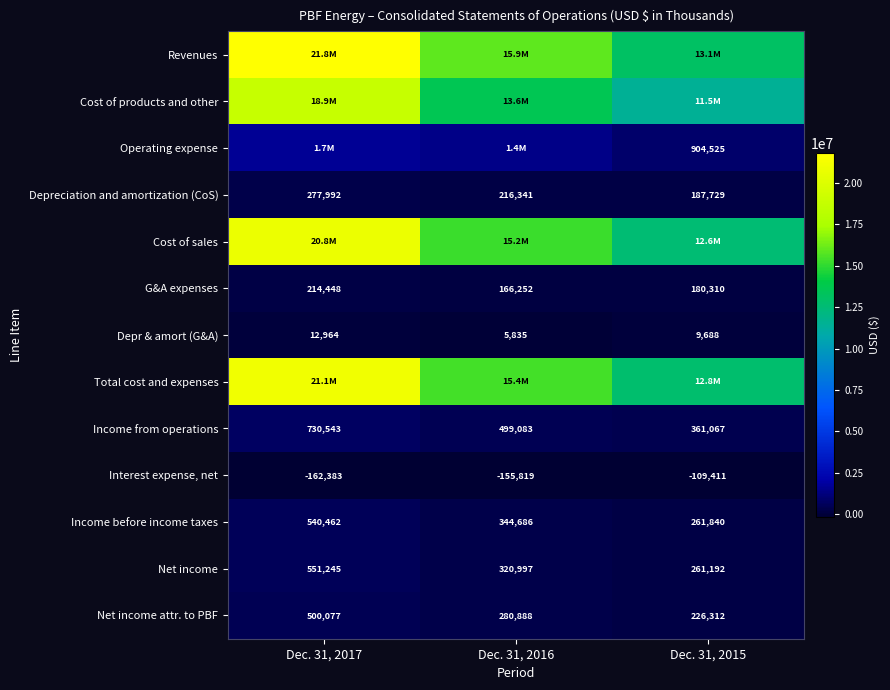

Count the number of data series in this chart.

13